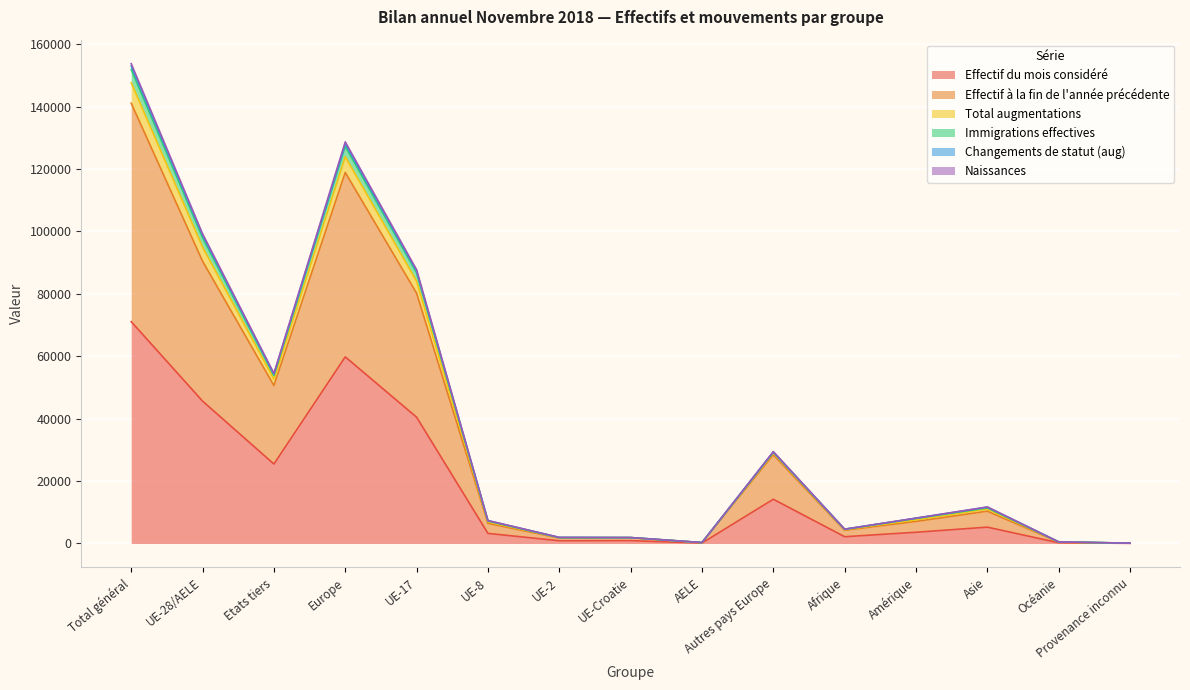

Which category has the highest value across all series?

Total général